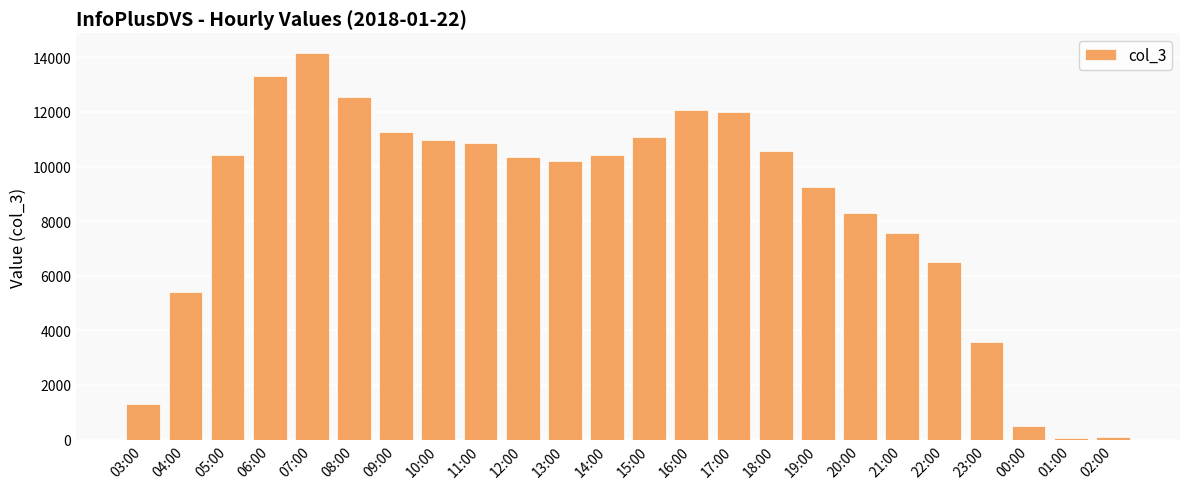

Which has a higher value, 04:00 or 14:00?

14:00